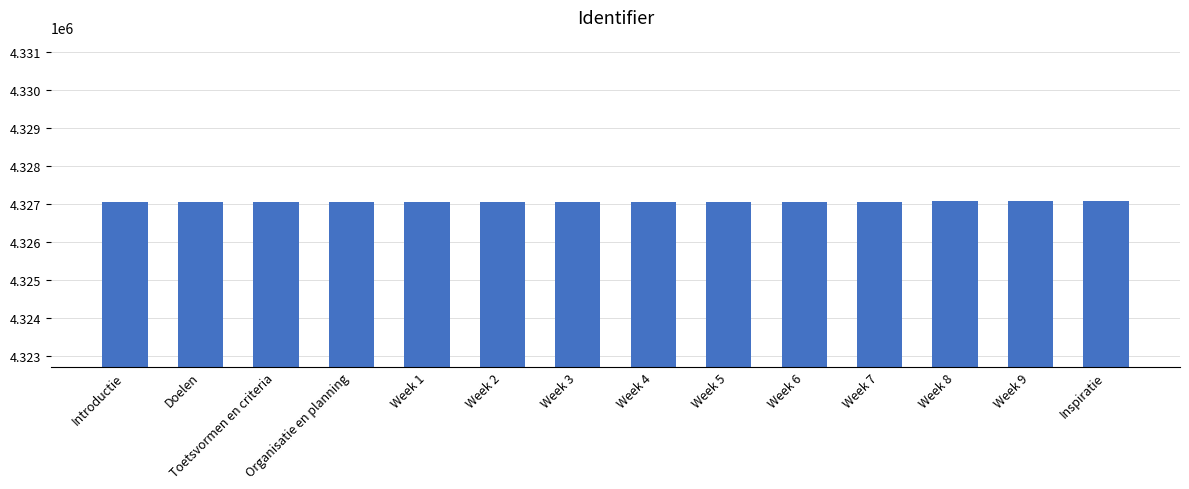

What is the maximum value shown in the chart?

4327083